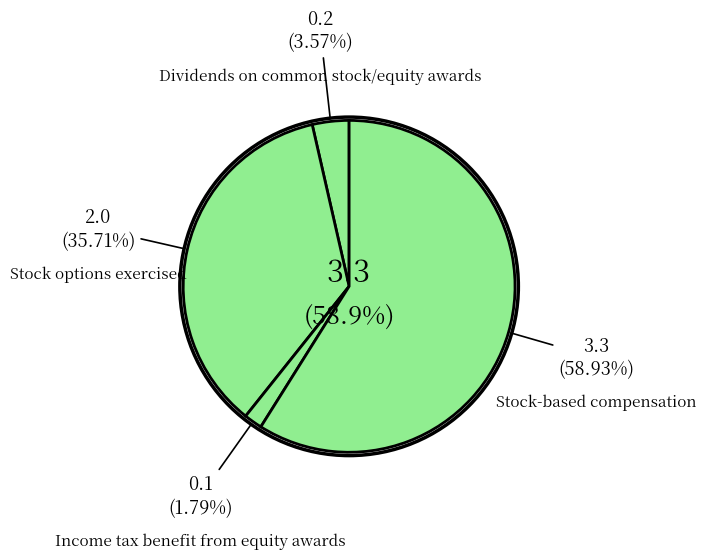

Combined, do Dividends on common stock/equity awards and Income tax benefit from equity awards account for over 50%?

No